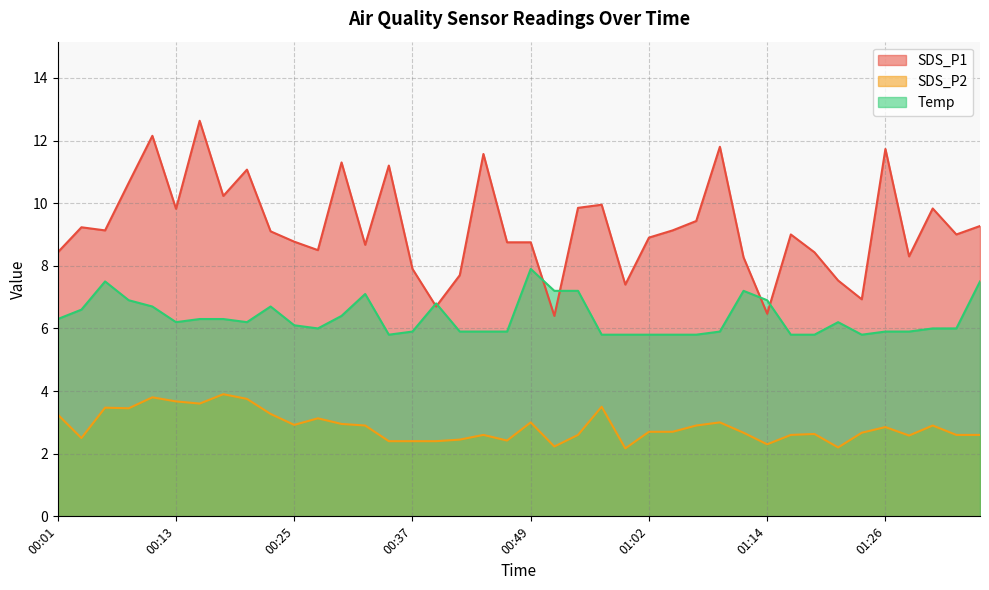

True or false: Temp and SDS_P2 cross at least once.

False